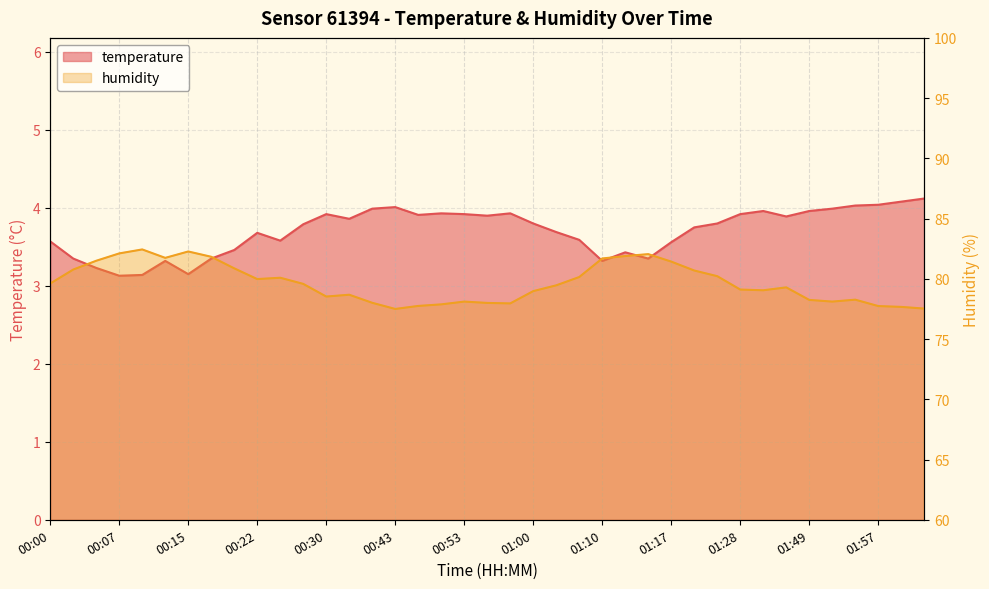

How many interior local valleys does the humidity series have?

7